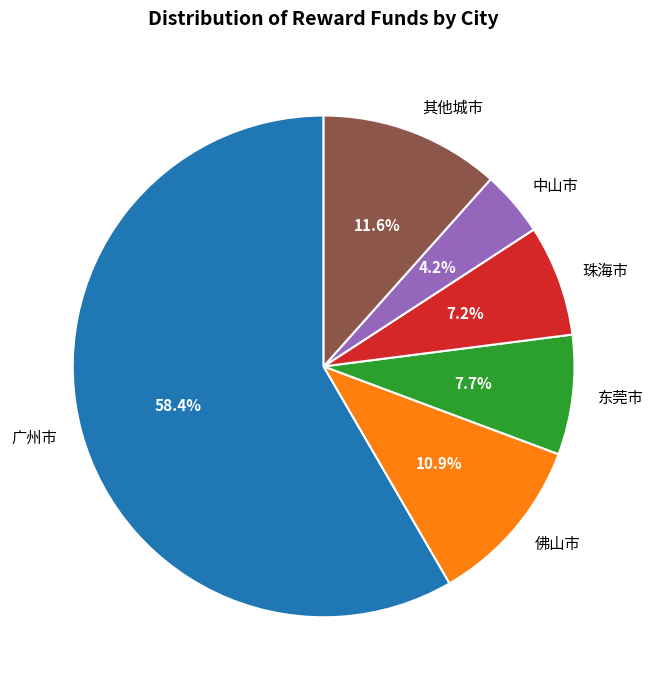

Rank the categories by value from lowest to highest.

中山市, 珠海市, 东莞市, 佛山市, 其他城市, 广州市